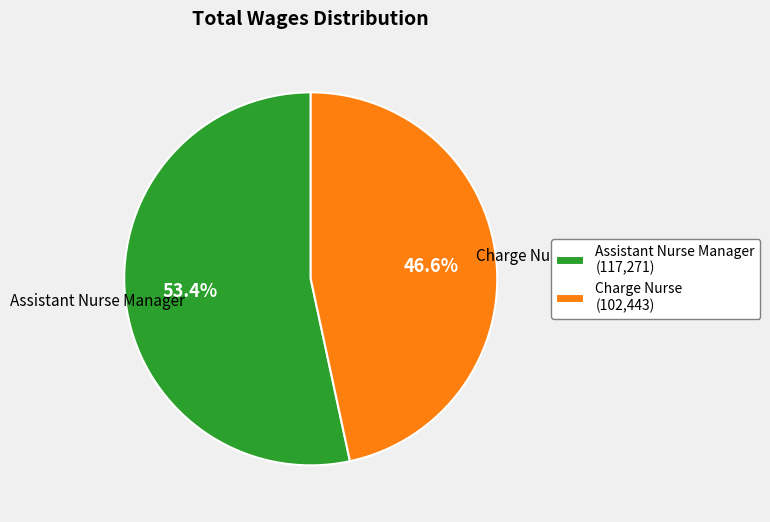

True or false: Charge Nurse accounts for 32% of the total.

False